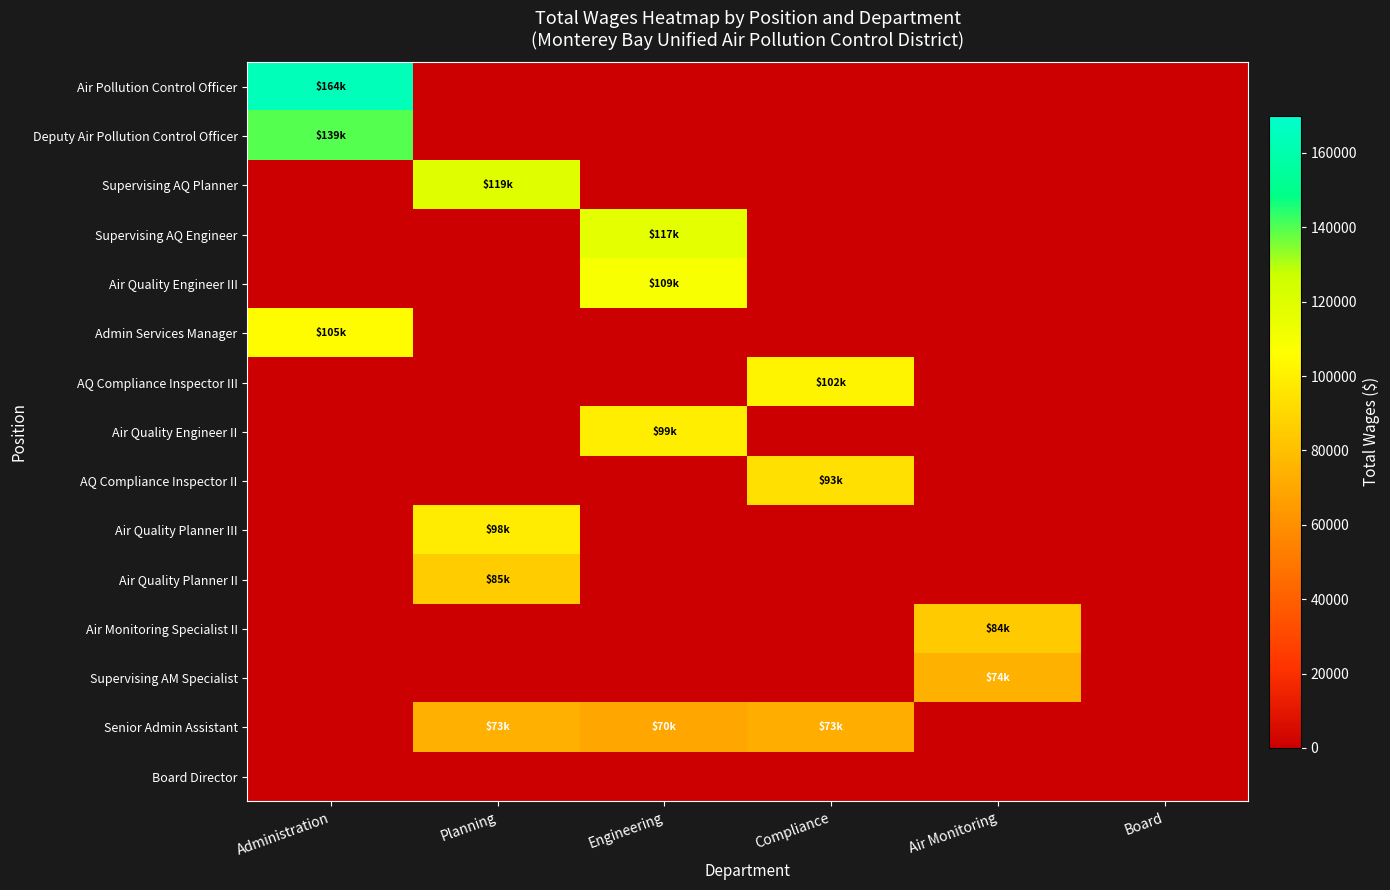

What is the difference between the Senior Admin Assistant values at Engineering and Planning?

3921.0